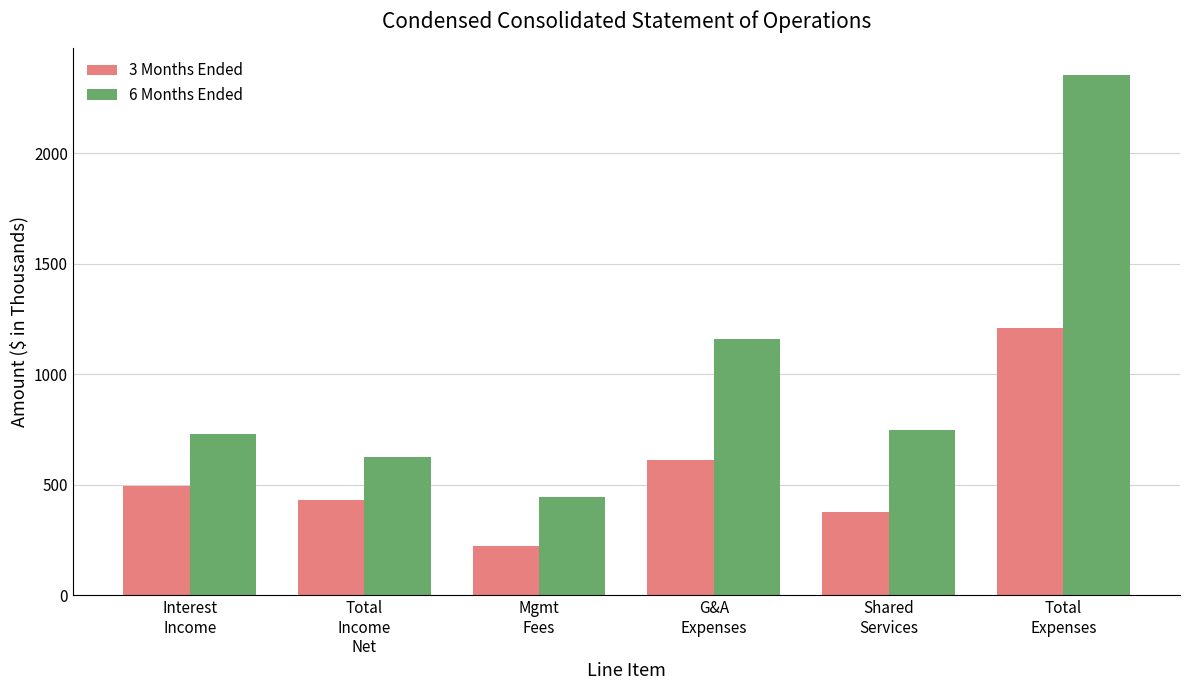

At which category does the chart reach its peak across all series?

Total
Expenses